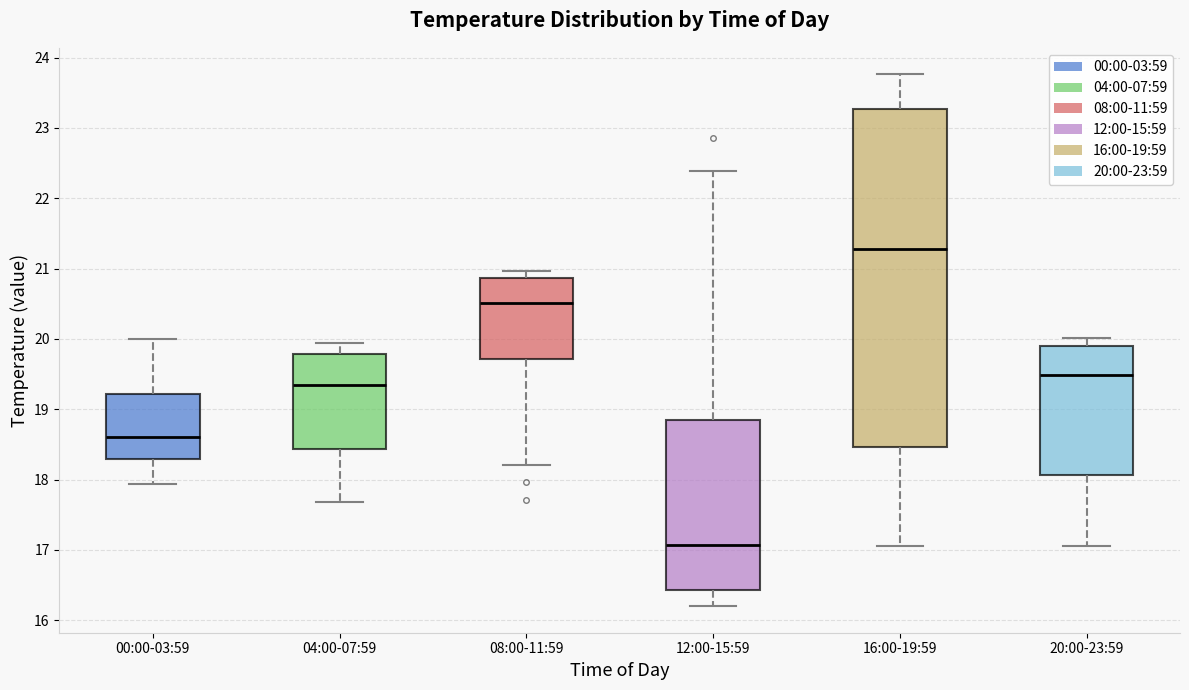

Where does the lower whisker of the box for 08:00-11:59 end on the y-axis? The values are not printed on the chart, so give them approximately, as read against the axis.

18.2